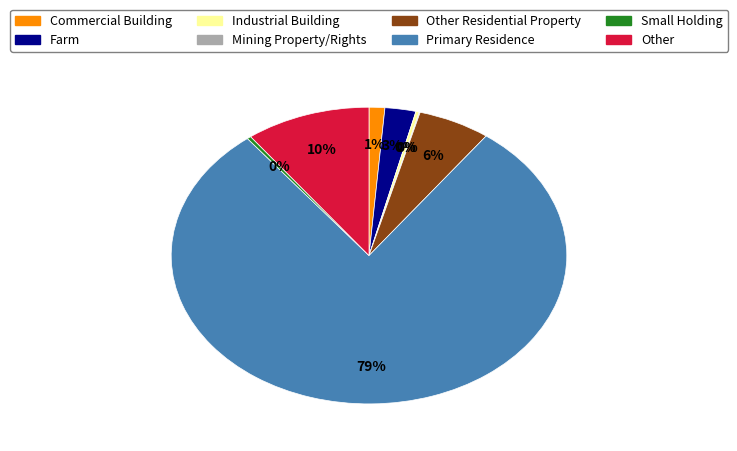

Between Commercial Building and Other Residential Property, which is larger?

Other Residential Property